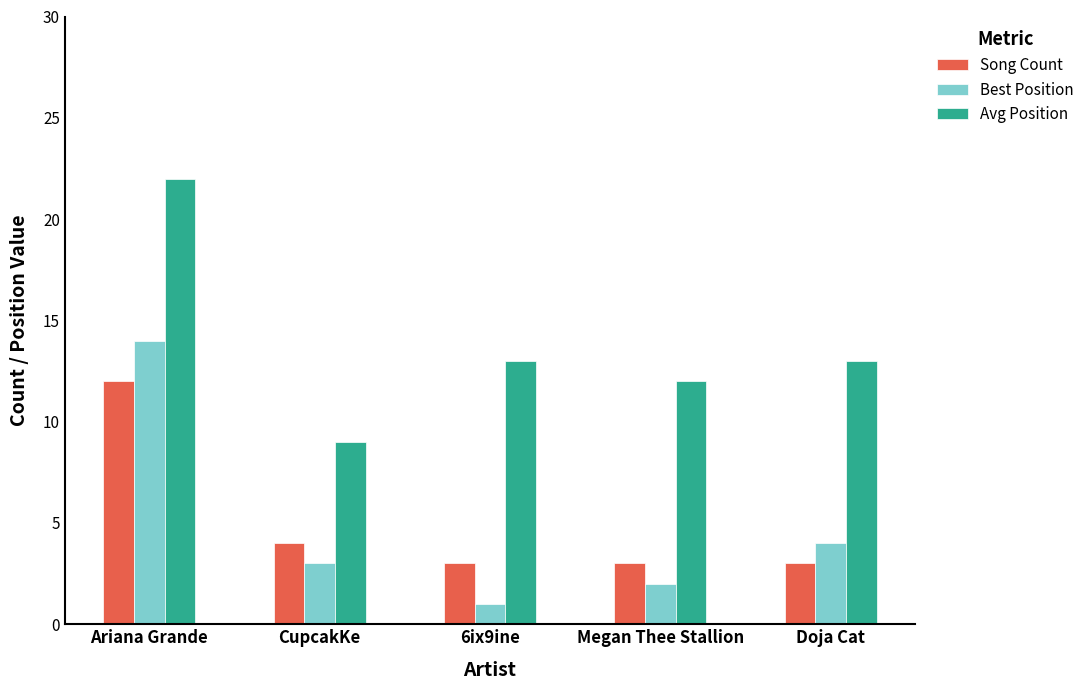

What is the difference between the maximum and minimum values in the Song Count series?

9